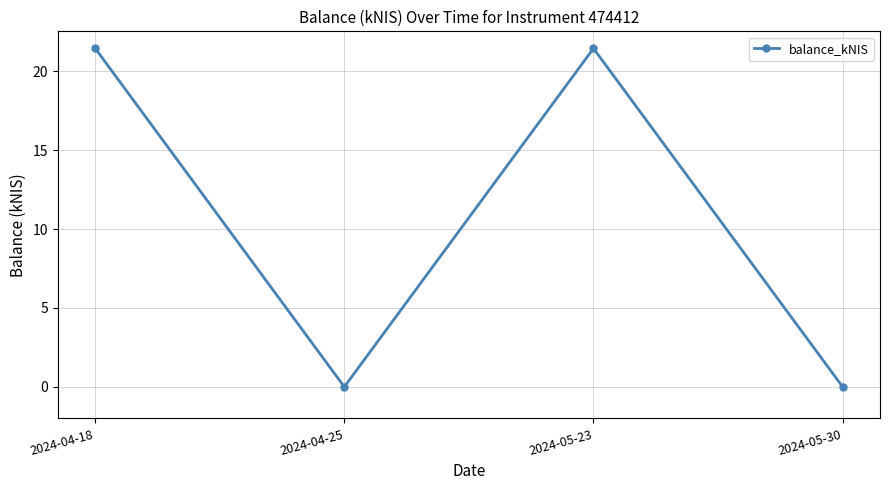

How many values are below 21?

2